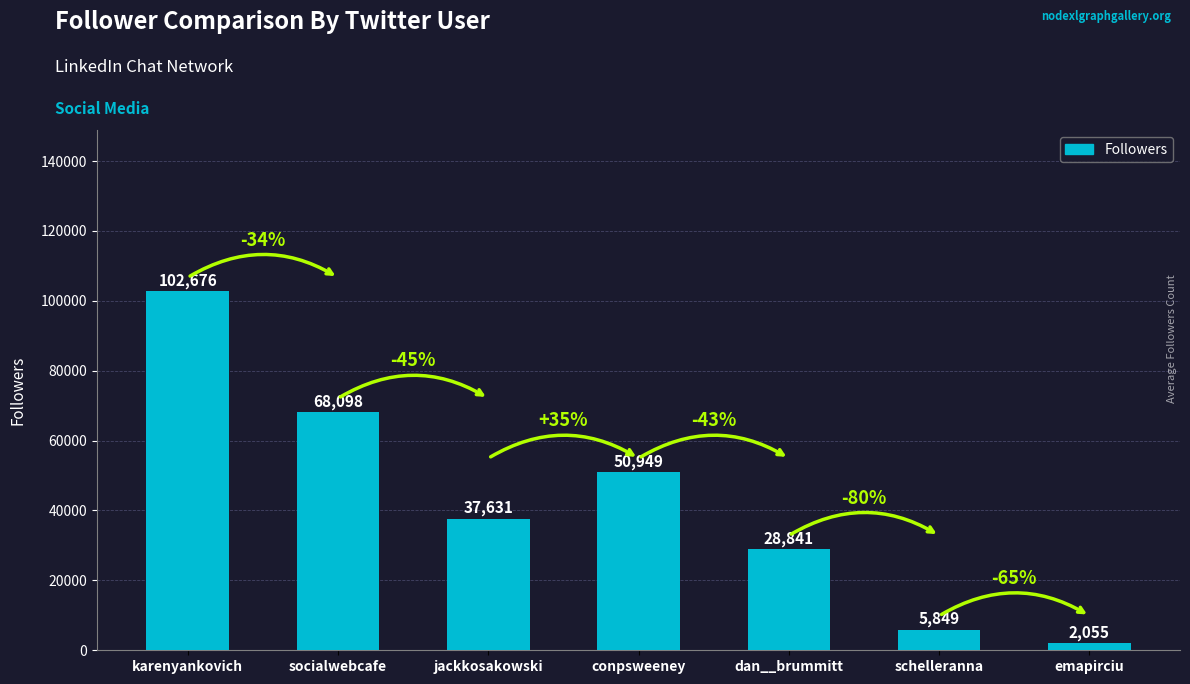

Which category has the lowest value across all series?

emapirciu